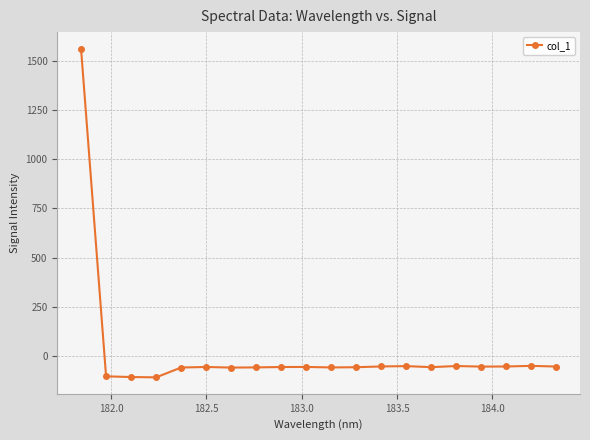

What is the minimum value shown in the chart?

-108.6